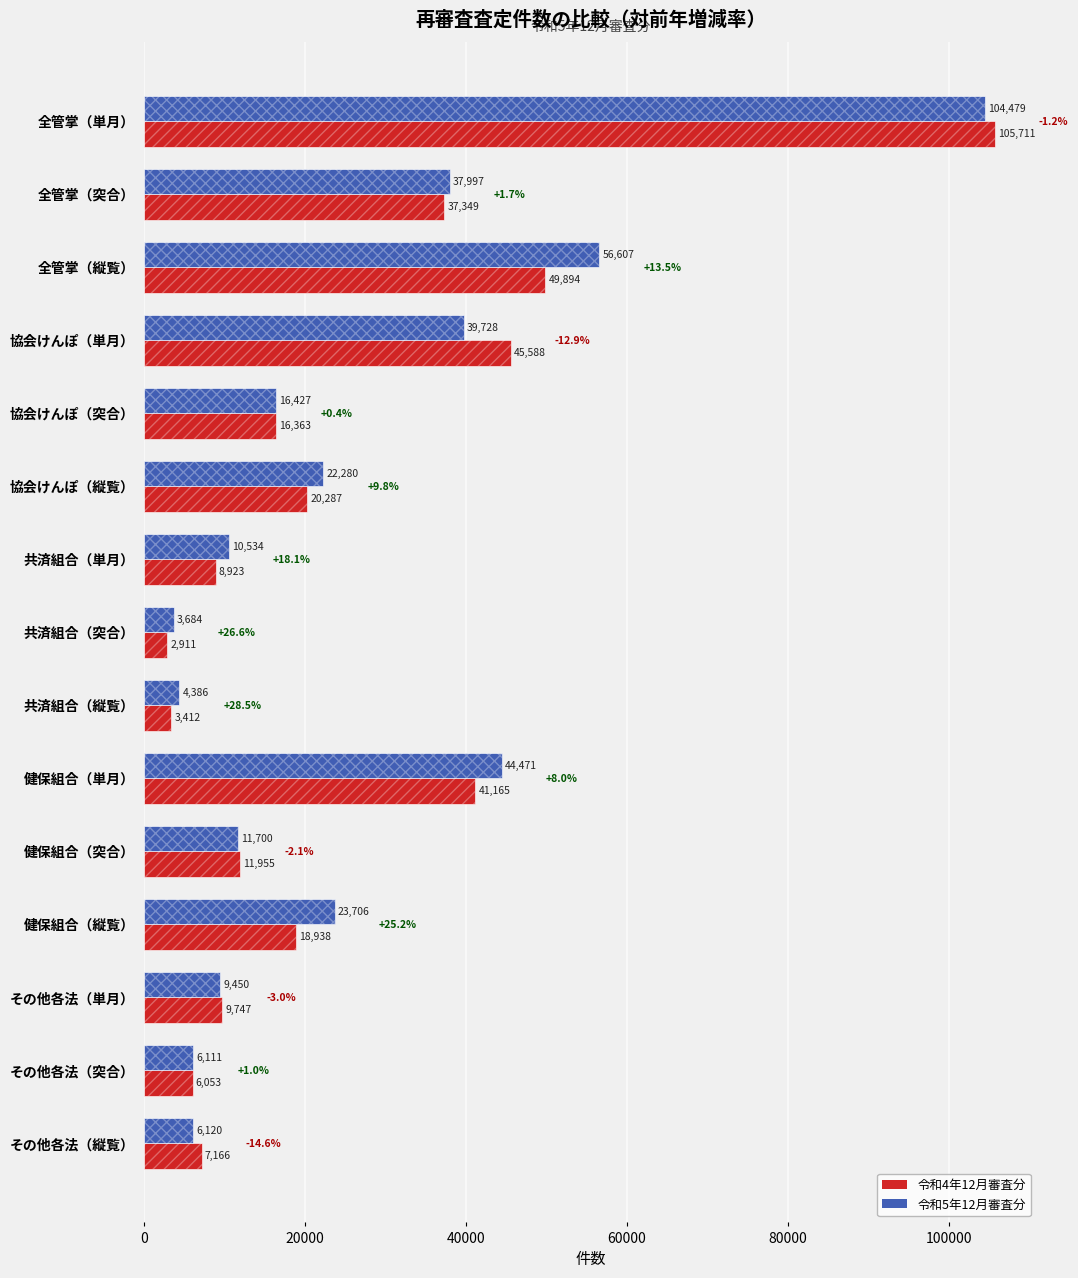

Which series changed the most between 協会けんぽ（単月） and 共済組合（縦覧）?

令和4年12月審査分